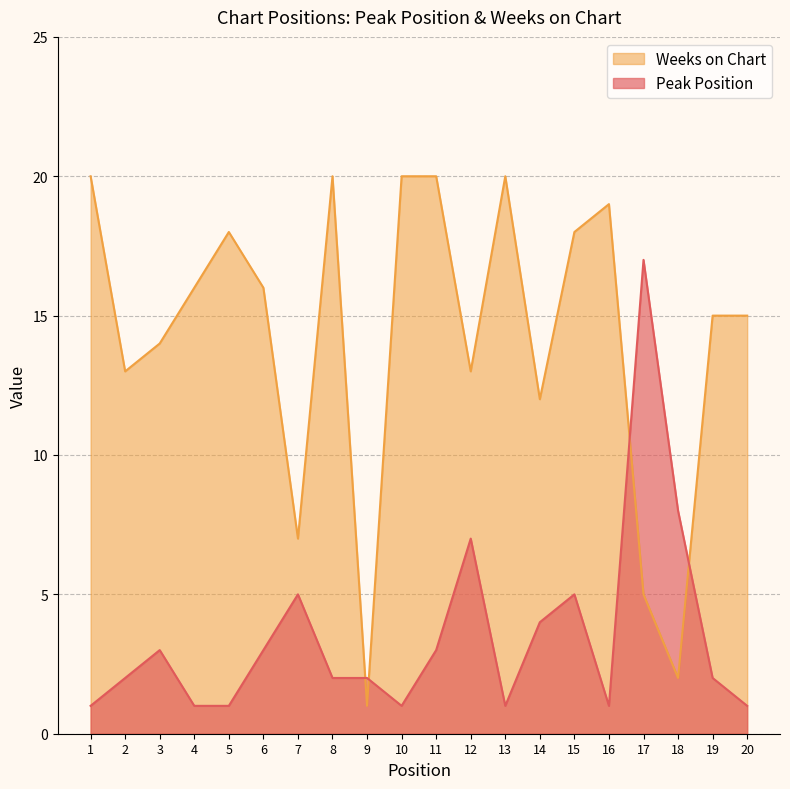

Does the chart display data point markers on the line(s)?

No